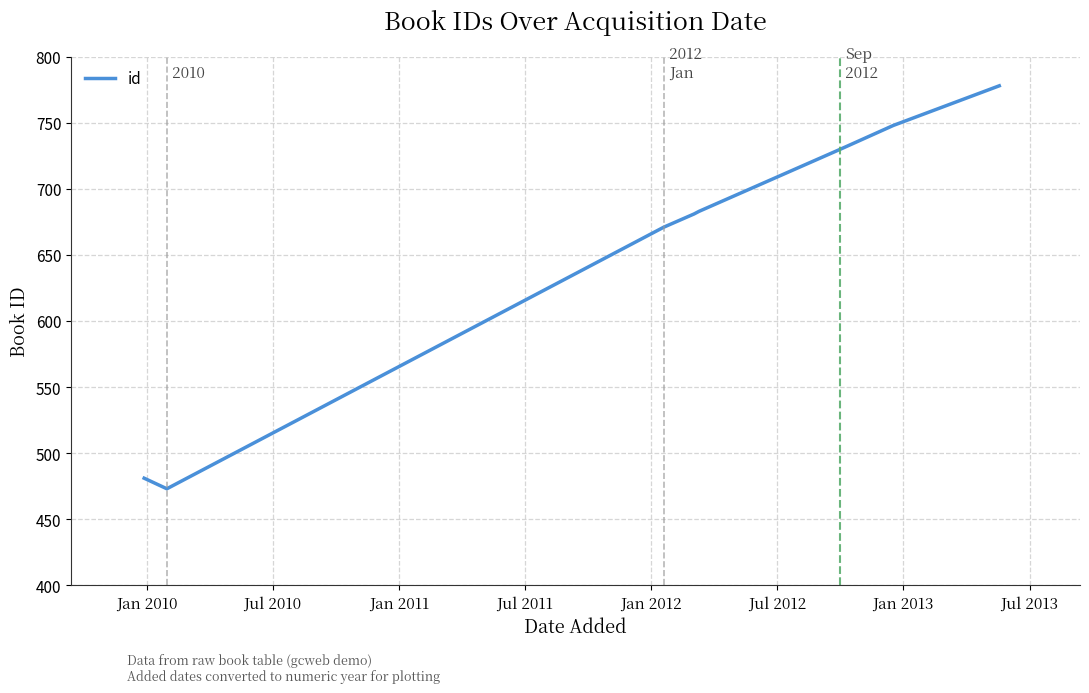

What is the average value?

656